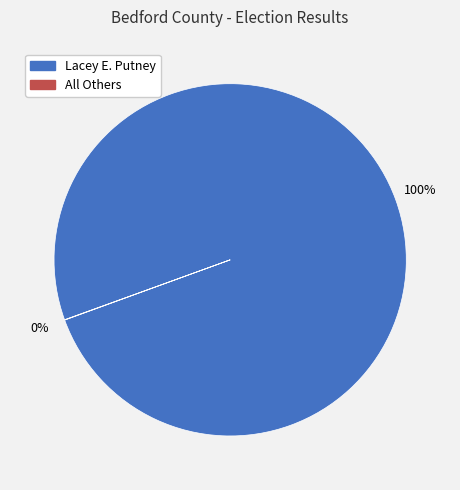

True or false: Lacey E. Putney accounts for 90% of the total.

False